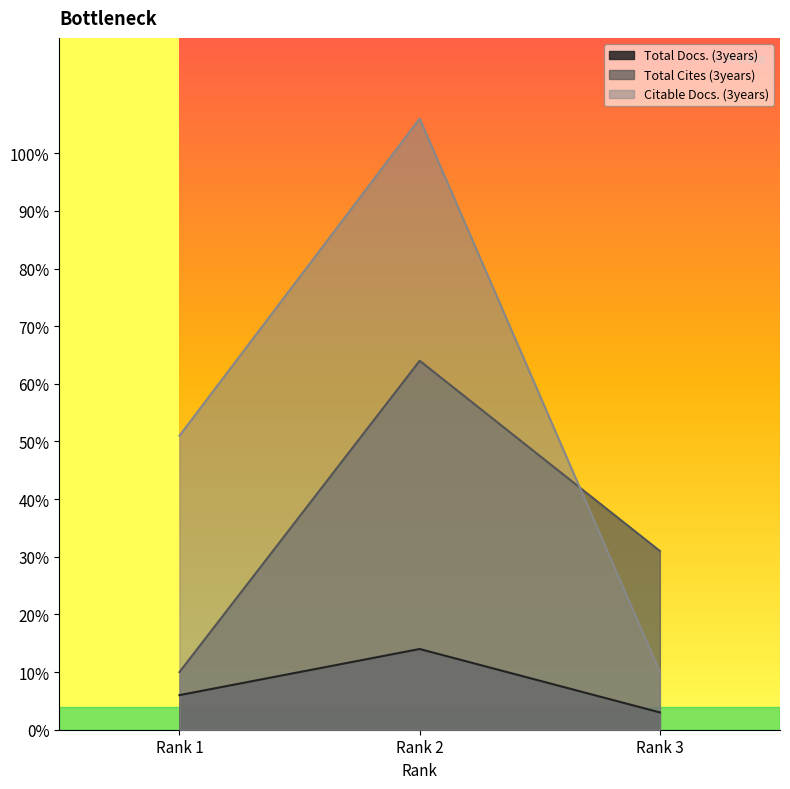

How many lines are shown in the chart?

3